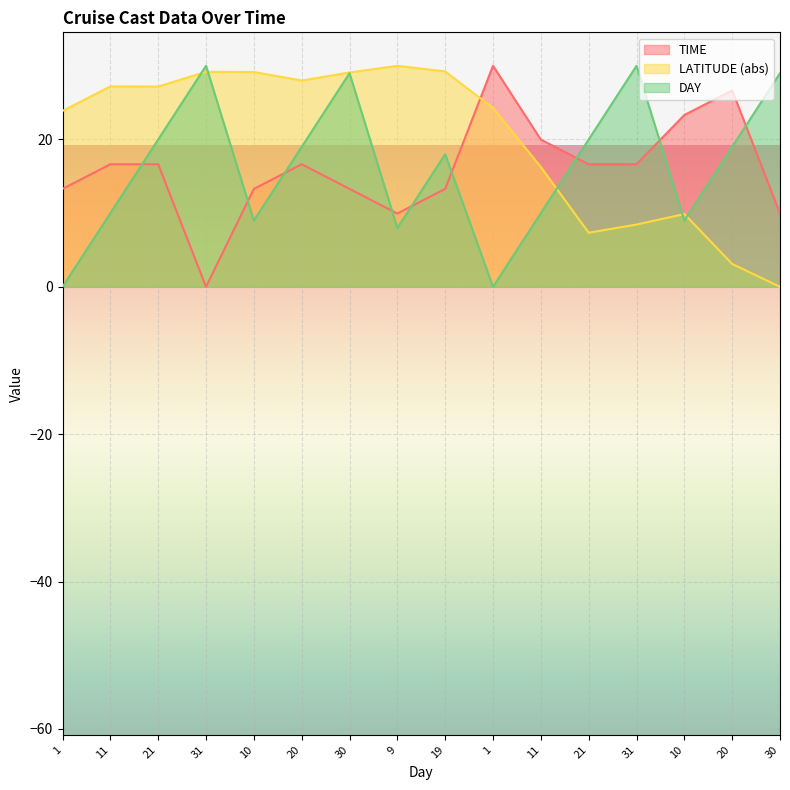

How many values in DAY are above zero?

14